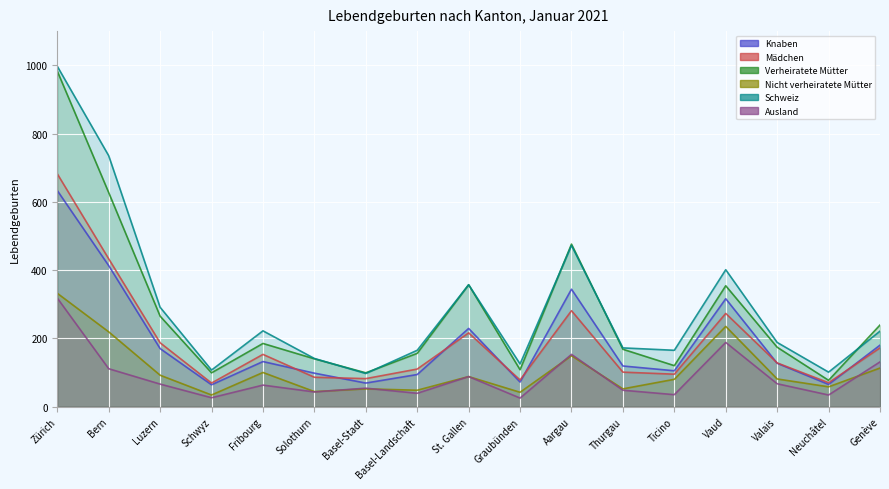

At which category is the sum across all series the highest?

Zürich